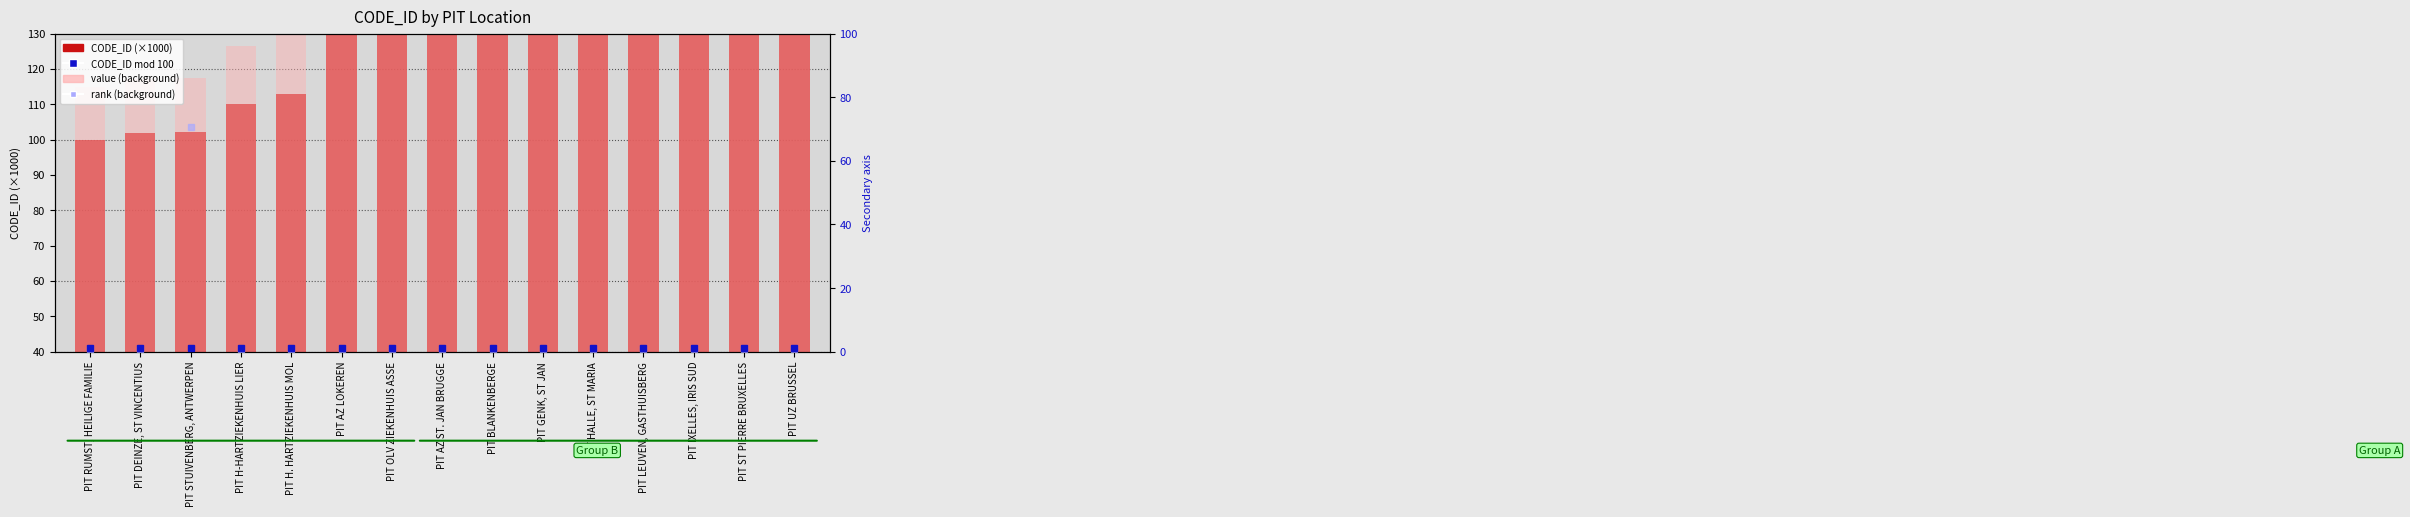

What is the value of the CODE_ID (×1000) bar at the 6th from the left?

200.0